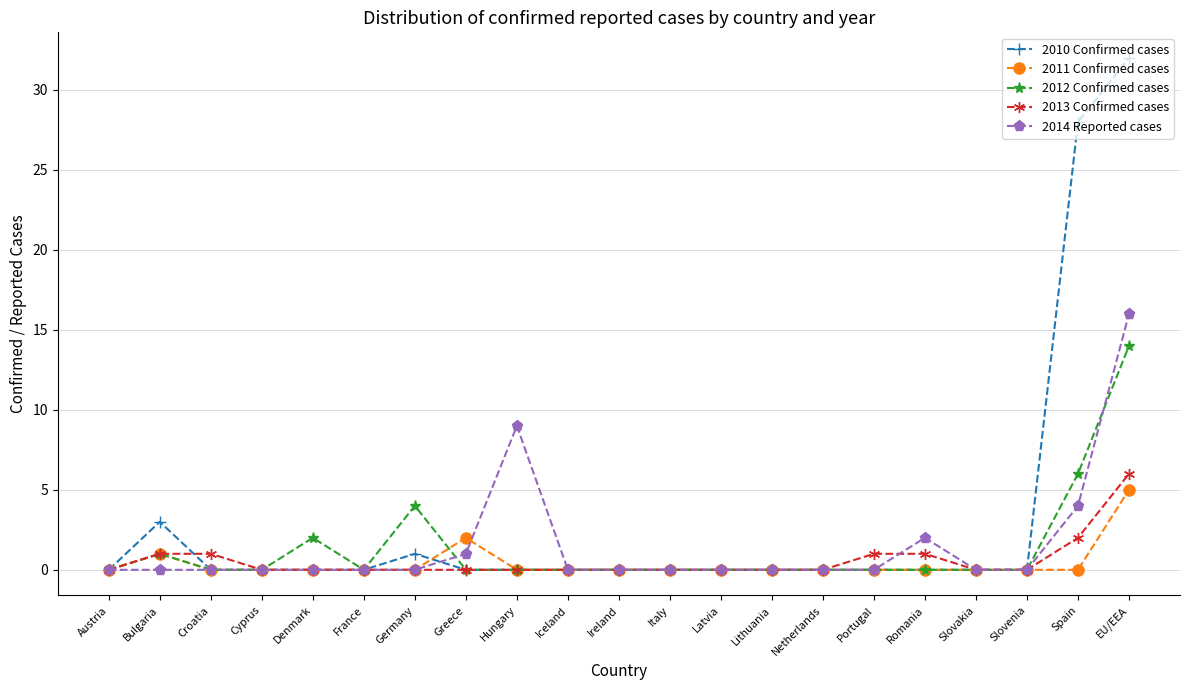

How many categories are shown in the chart?

21